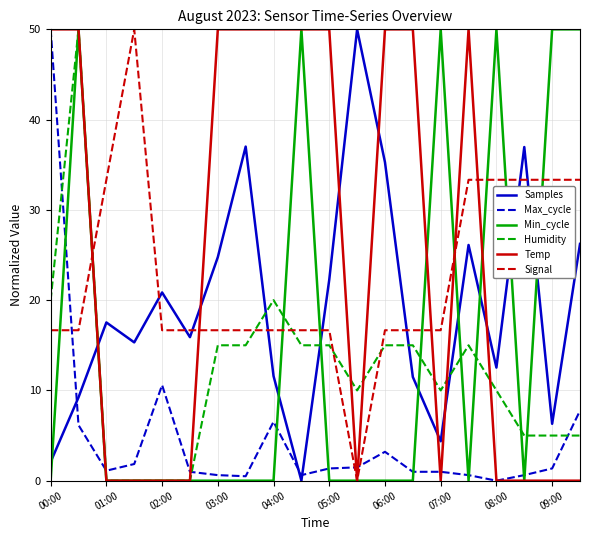

True or false: Signal has more than 0 points higher than both neighbors.

True